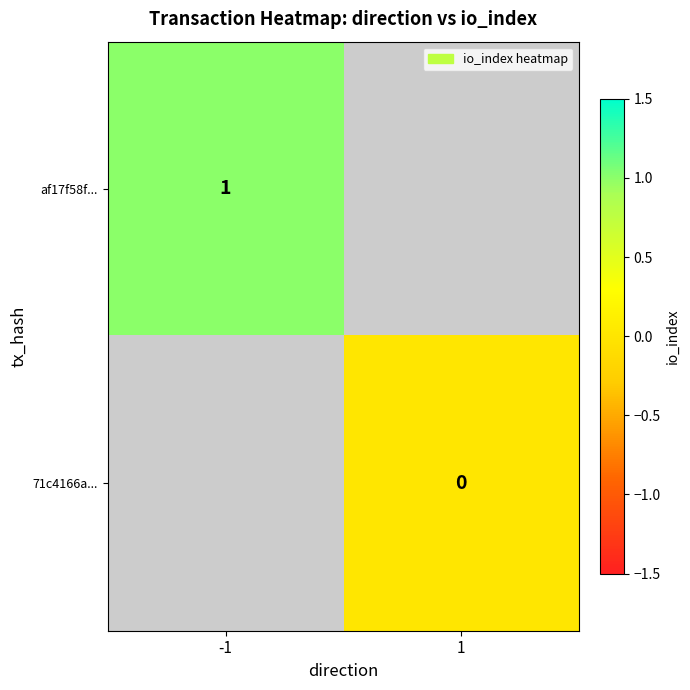

The value of af17f58f... at -1 is 1. True or false?

True